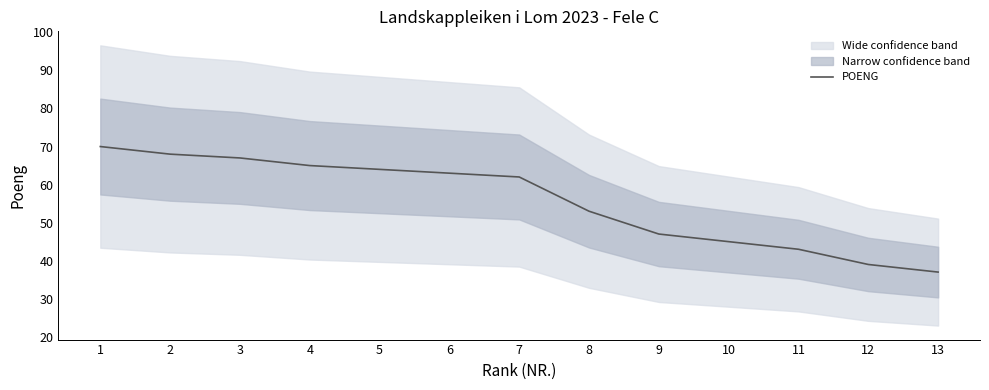

Which category has the lowest value across all series?

13